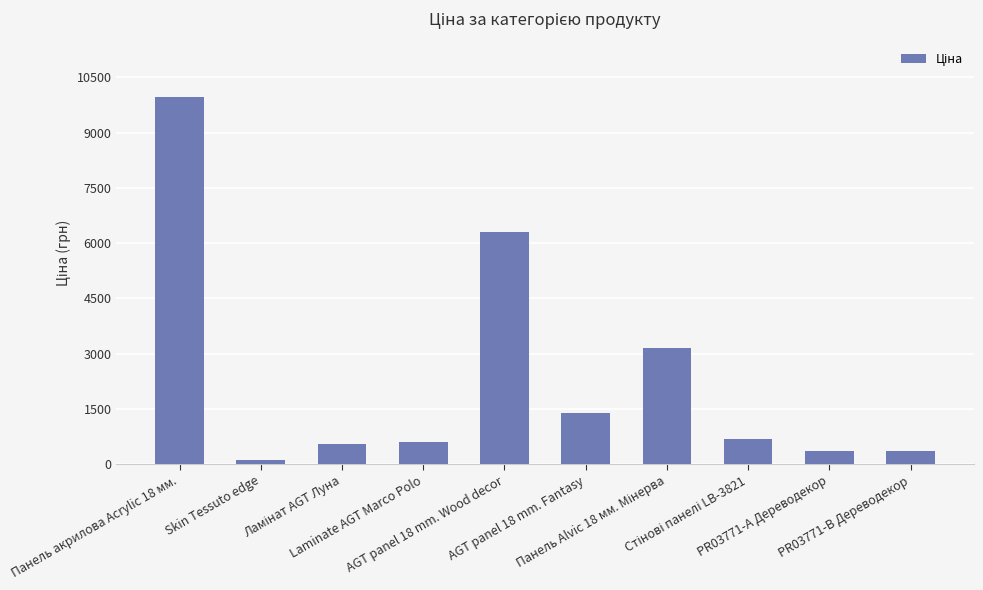

What is the maximum value shown in the chart?

9975.0